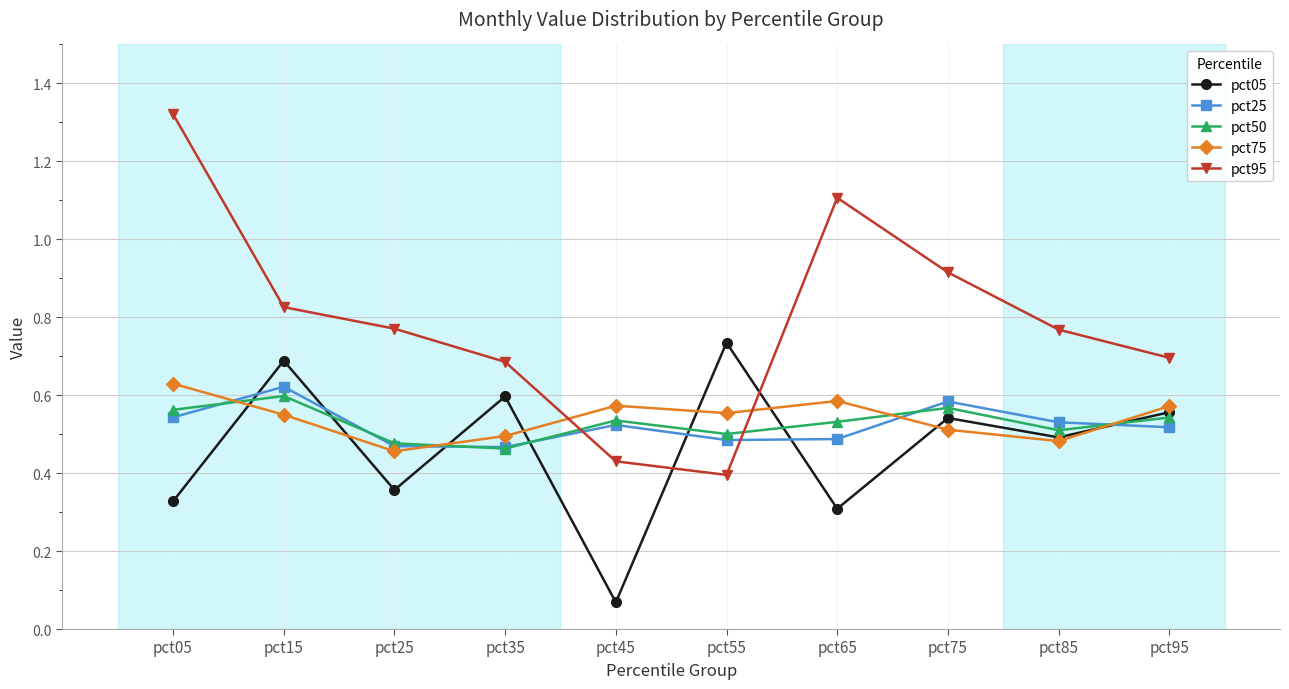

At which category does pct95 reach its first local peak?

pct65